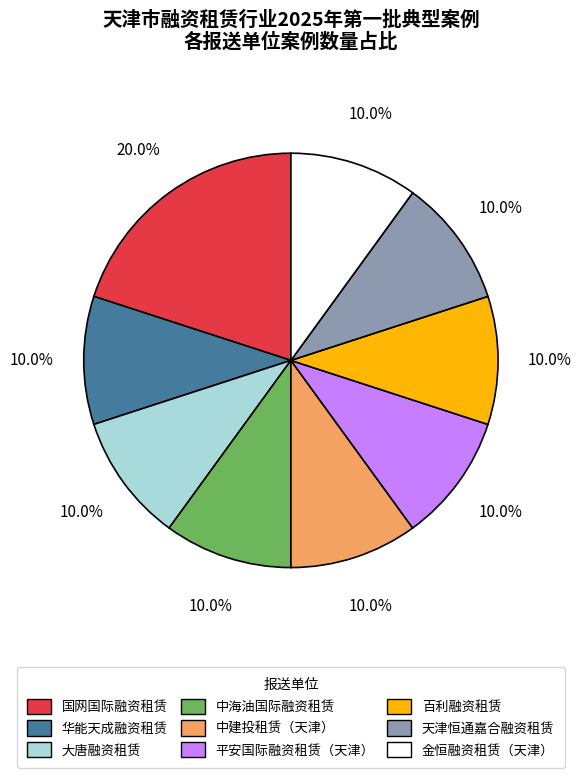

To the nearest percent, what is the difference between the largest and smallest slice percentages?

10%